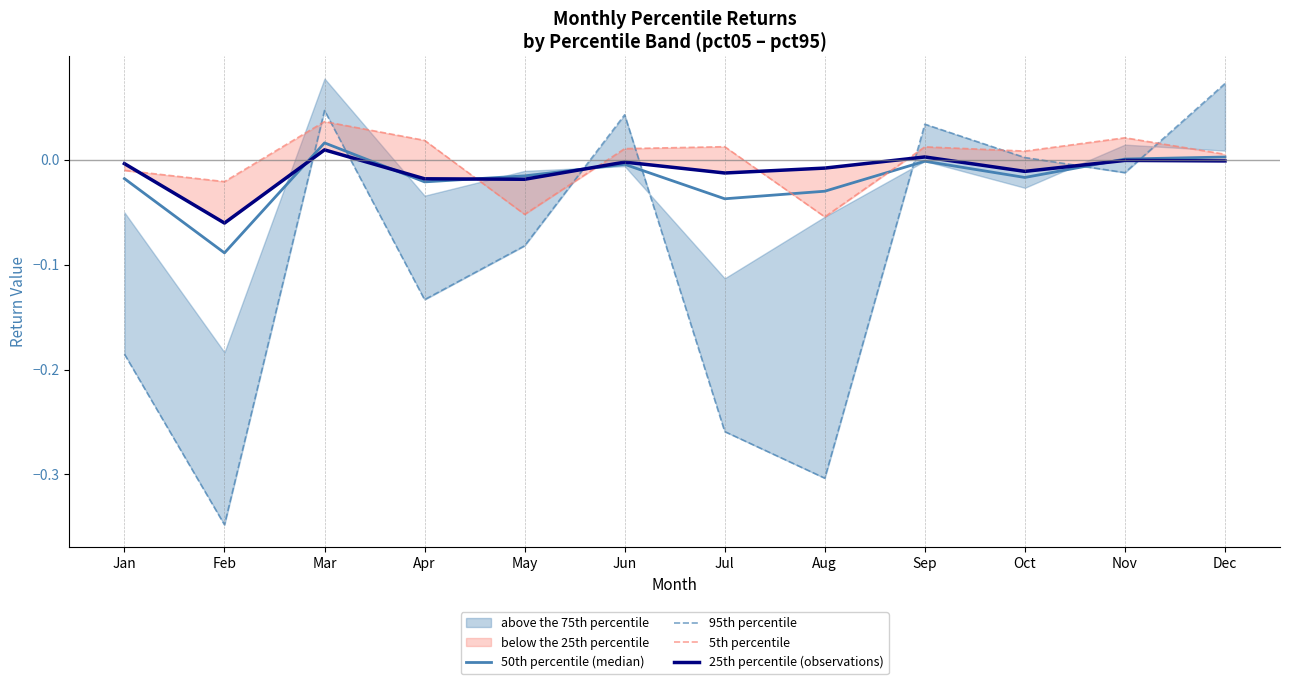

How many data points does each series have?

12